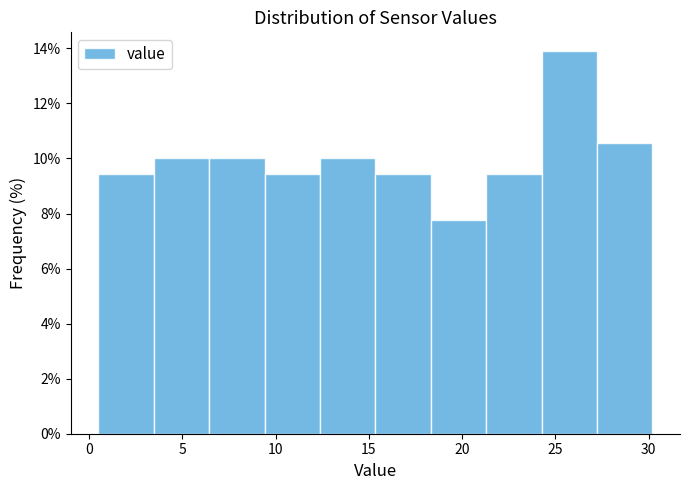

How tall is the bar that spans 3.5 to 6.5 on the x-axis? Neither the bar edges nor the heights are printed on the chart, so give them approximately, as read against the axes.

10.0